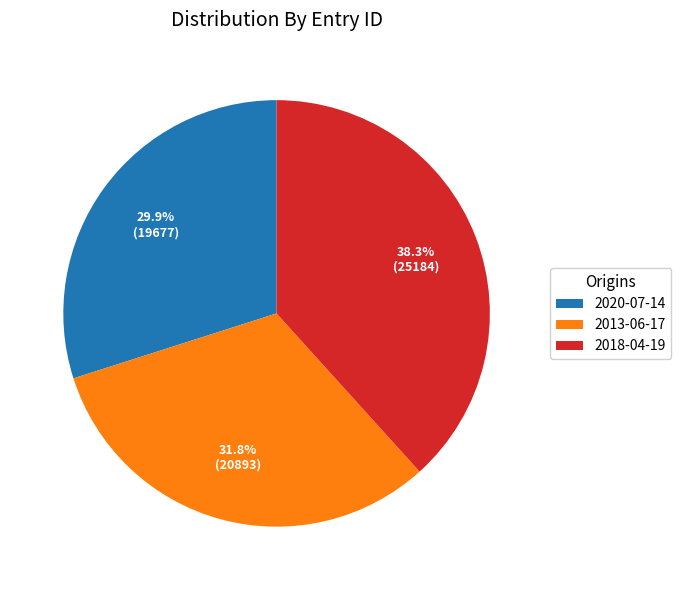

Does 2013-06-17 account for over 50% of the chart?

No